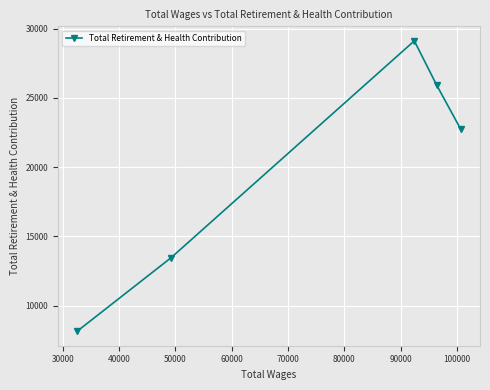

What is the value of the 5th point from the left?

22732